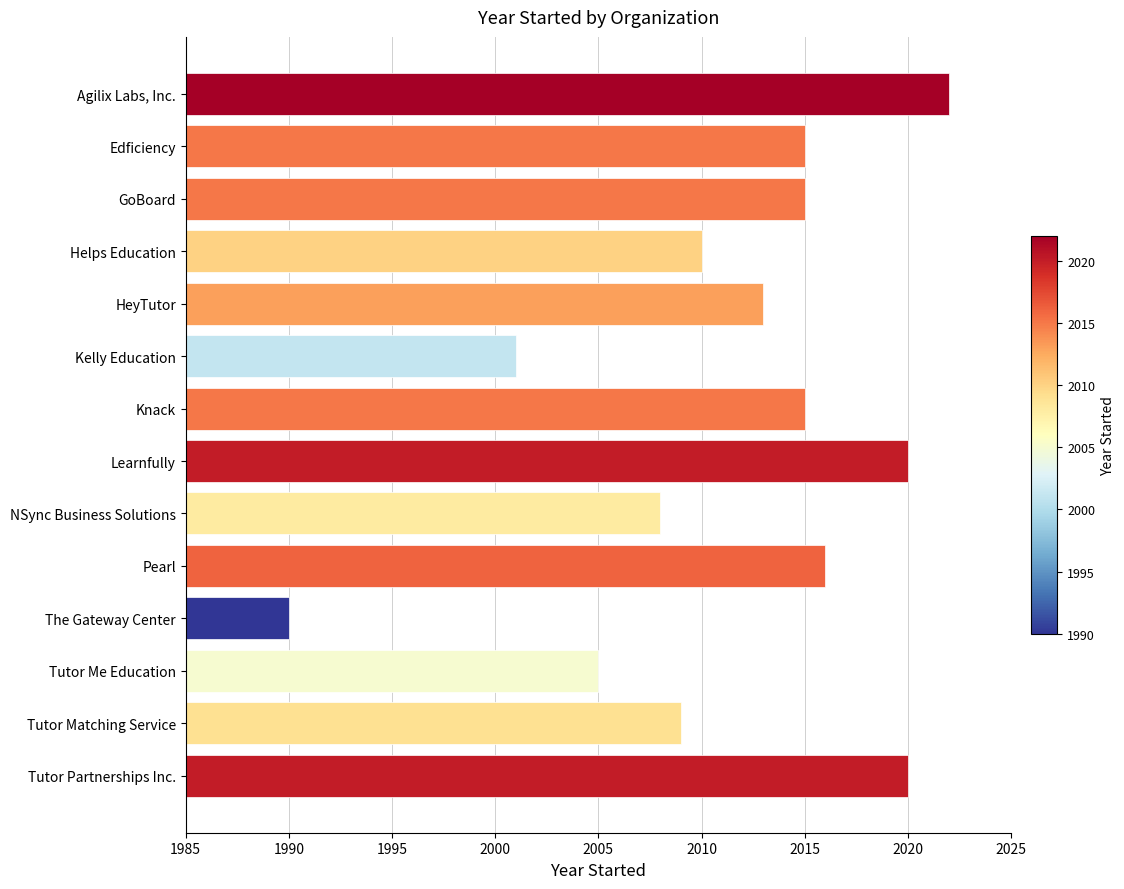

Where is the data nearest to the value 2006?

Tutor Me Education